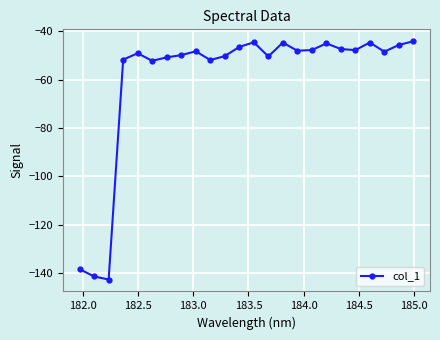

True or false: the data has more than 0 interior local peaks.

True